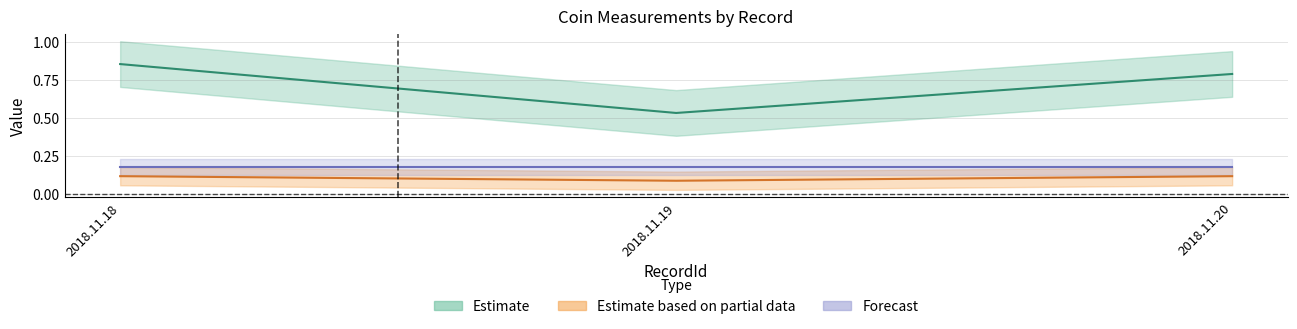

What is the highest value of the Estimate series?

0.9